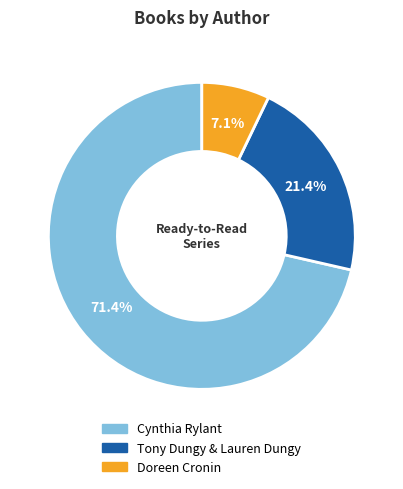

What is the ratio of the value at Doreen Cronin to the value at Tony Dungy & Lauren Dungy?

0.3